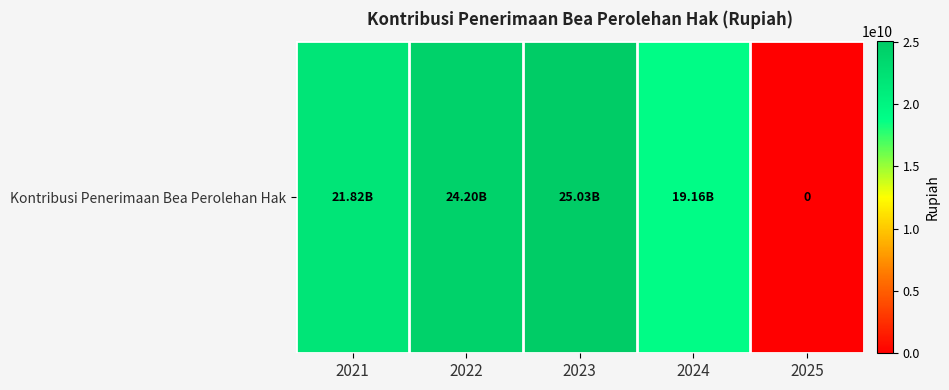

Which label corresponds to the largest value in the chart?

2023